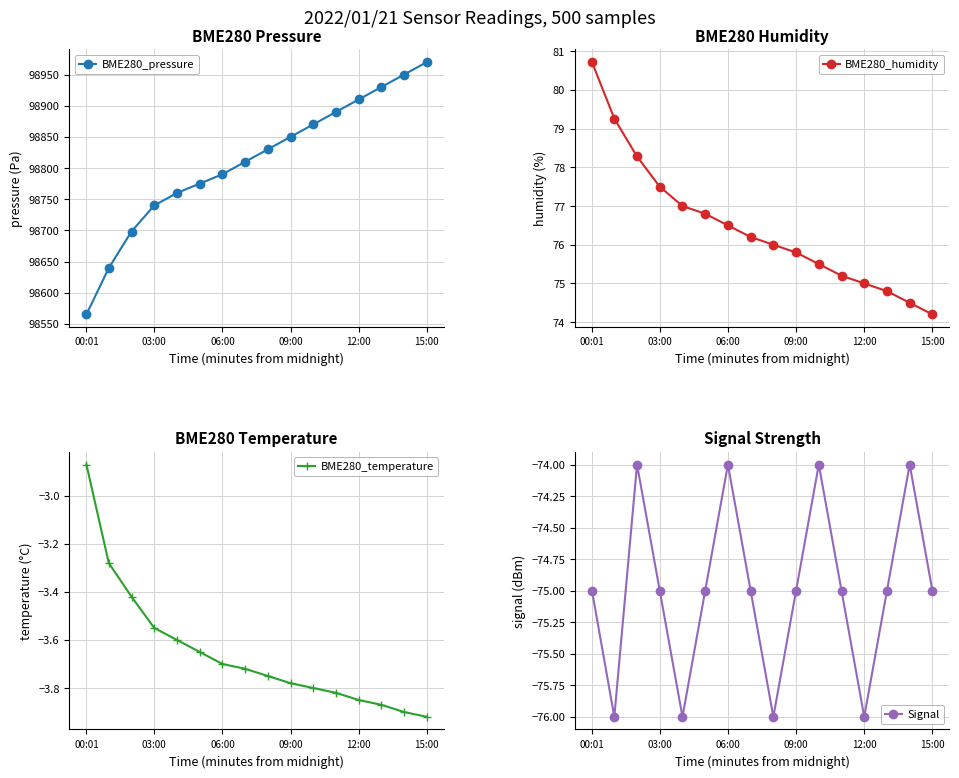

True or false: BME280_humidity and BME280_temperature cross at least once.

False